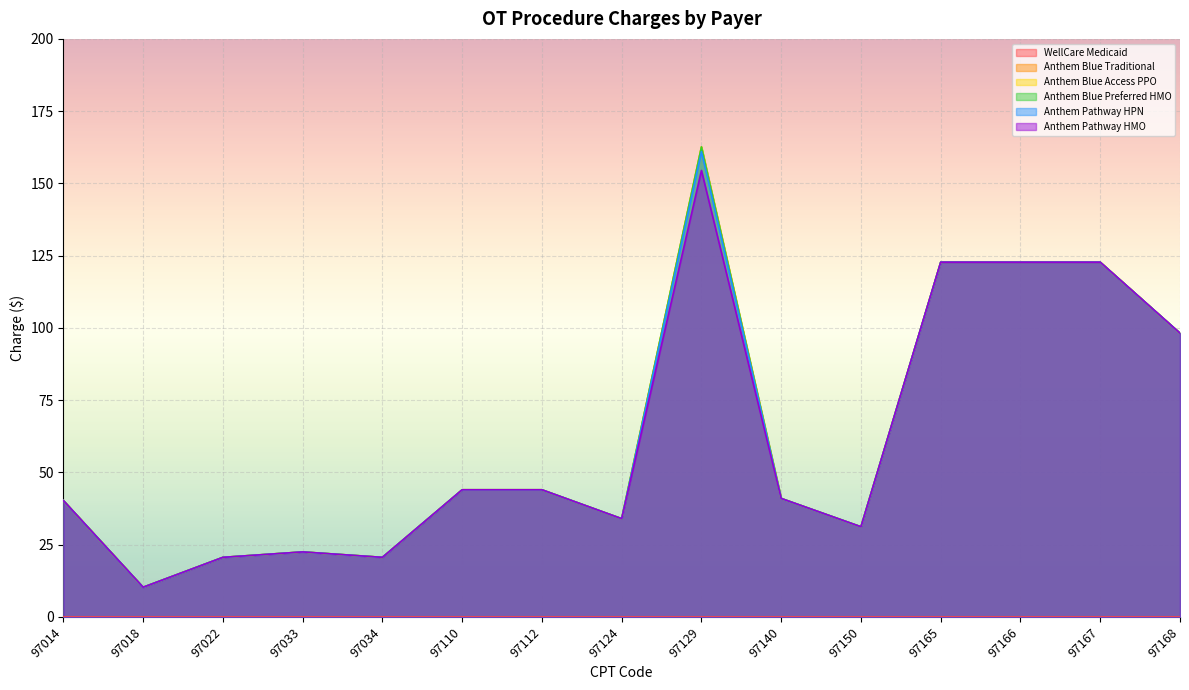

Where is the first local minimum for Anthem Pathway HMO?

97018